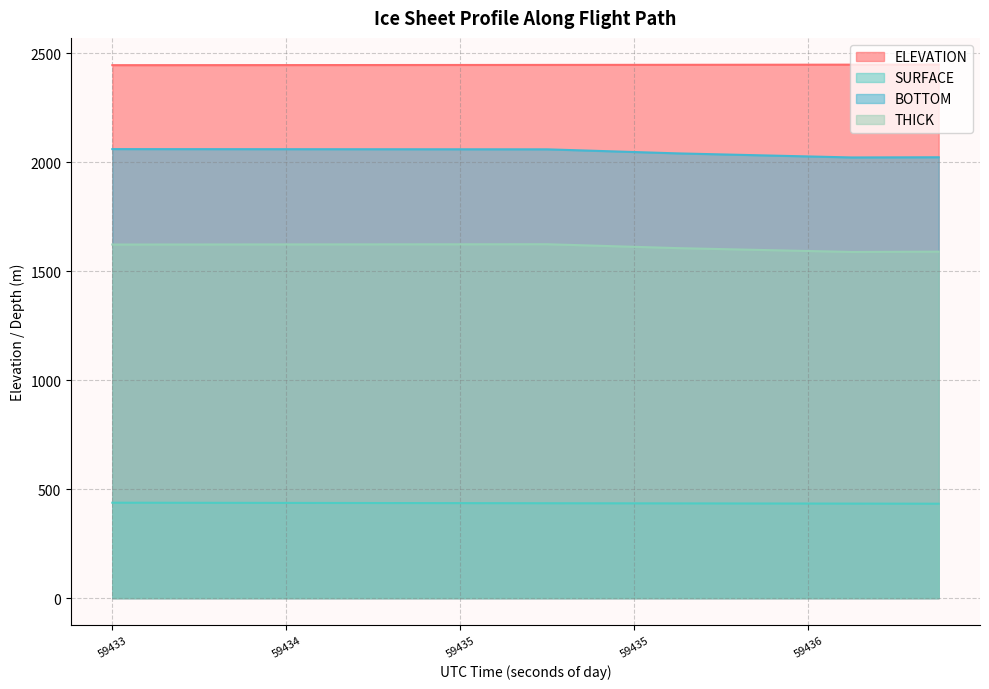

True or false: ELEVATION has more than 2 points higher than both neighbors.

False